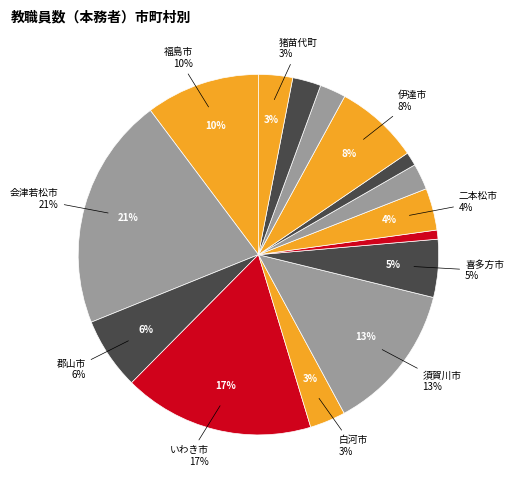

How many slices are in this pie chart?

15